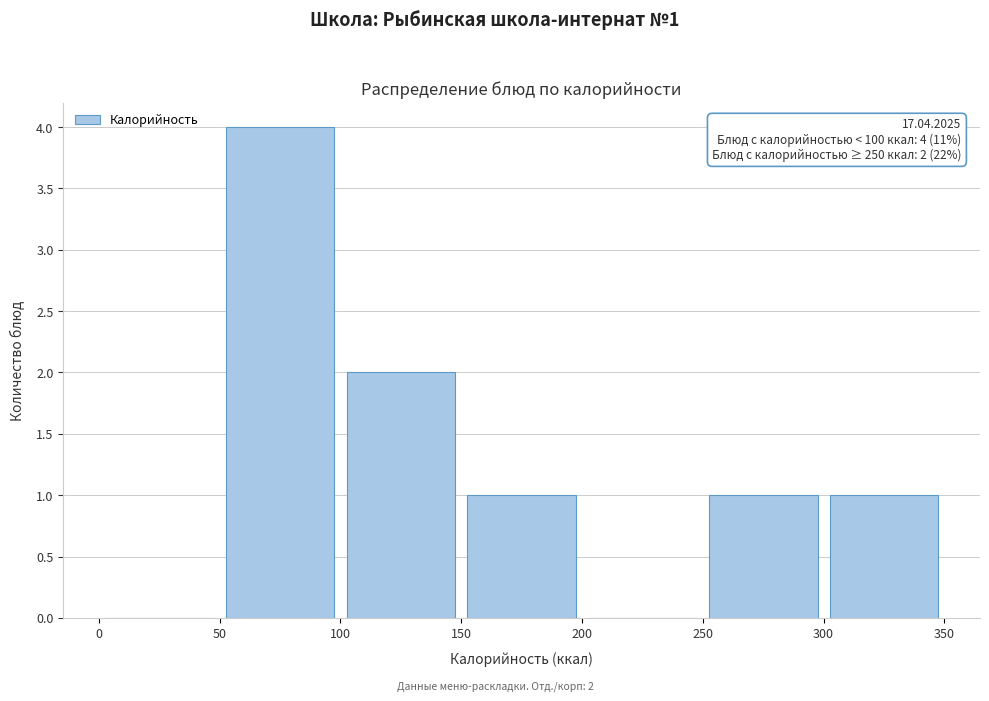

Which range on the x-axis has the tallest bar?

50 to 100